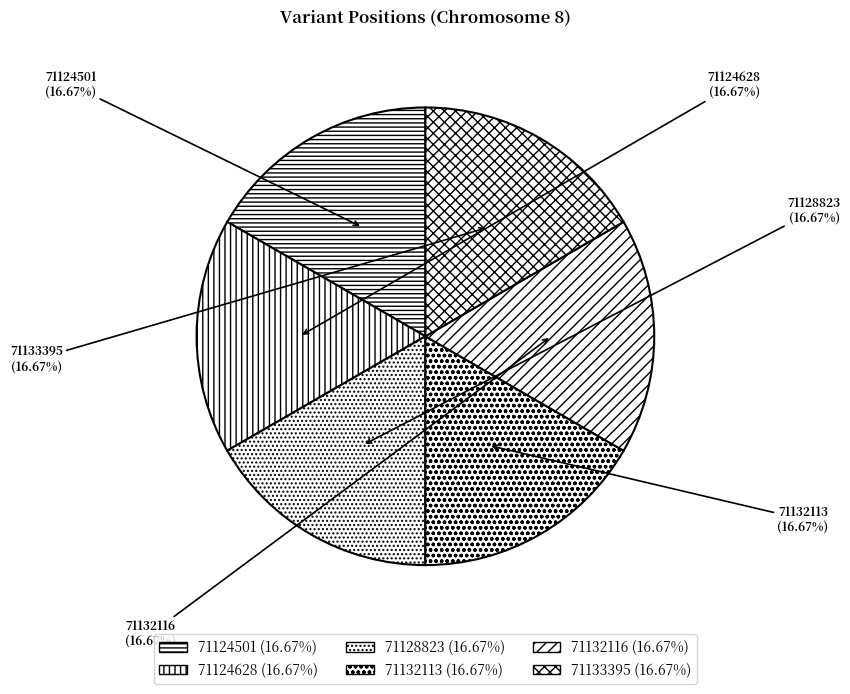

What percentage is NOT represented by 71133395?

83.3%